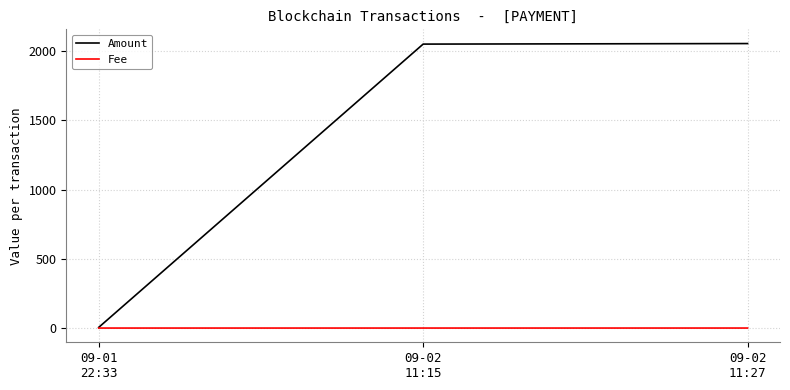

The value of Fee at 09-02
11:15 is 0.0. True or false?

True